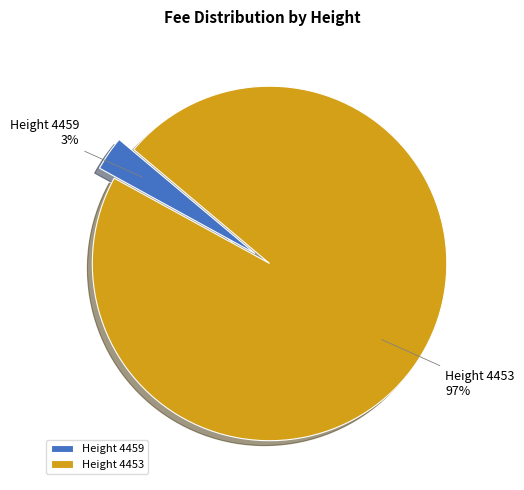

Is it true that Height 4453 is 97% of the pie?

True